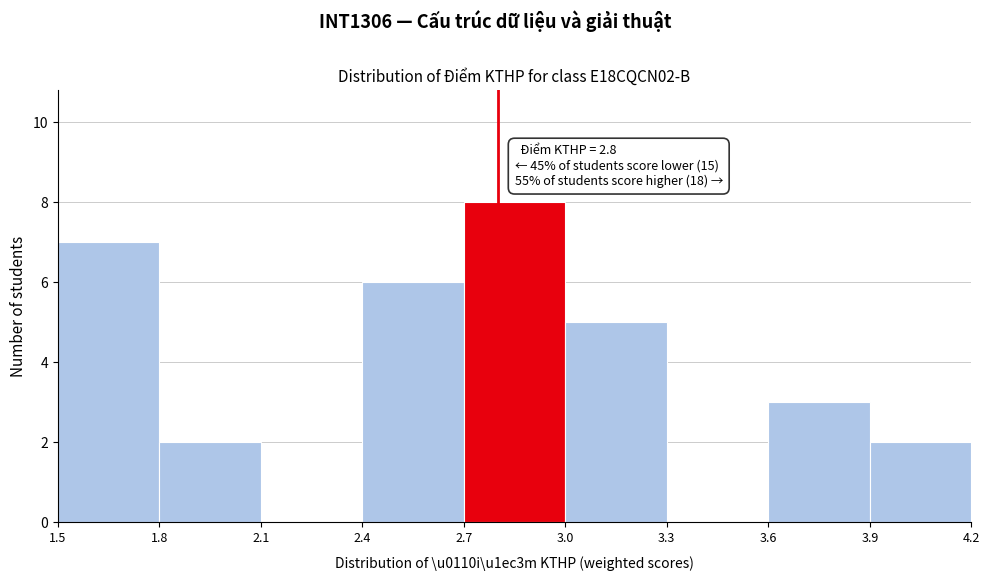

Which range on the x-axis has the tallest bar?

2.7 to 3.0